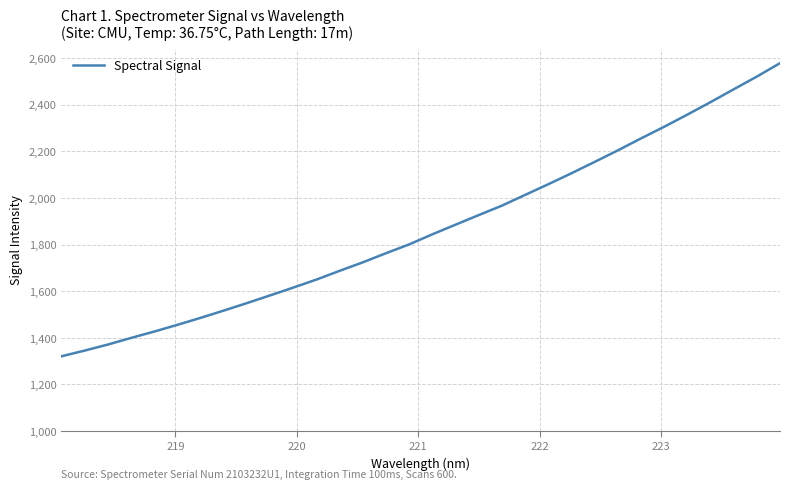

What is the greatest value displayed?

2578.4